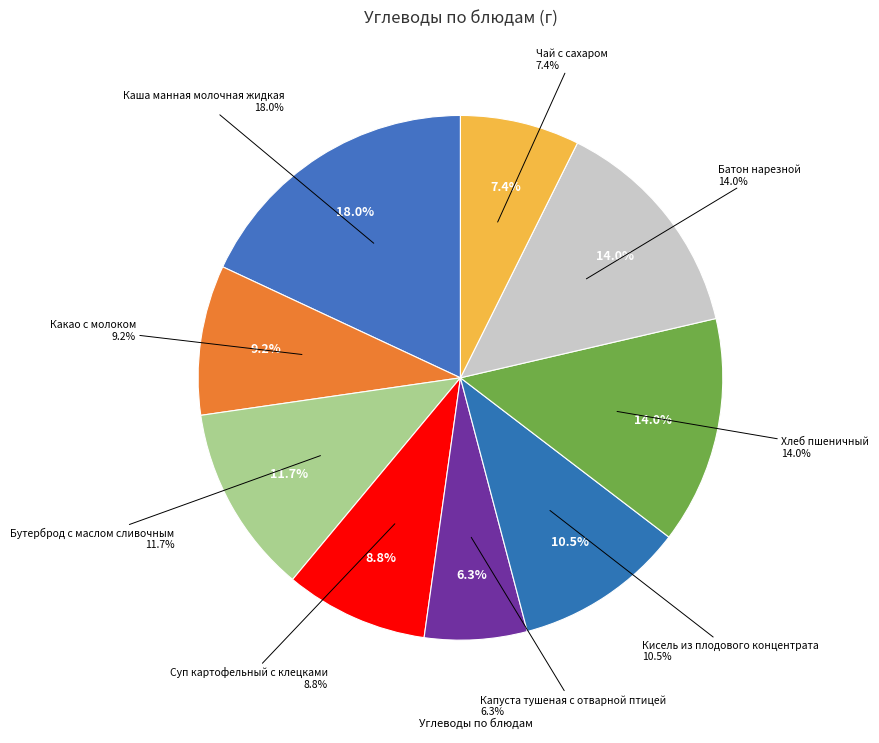

How much of the chart is everything except Чай с сахаром?

92.6%